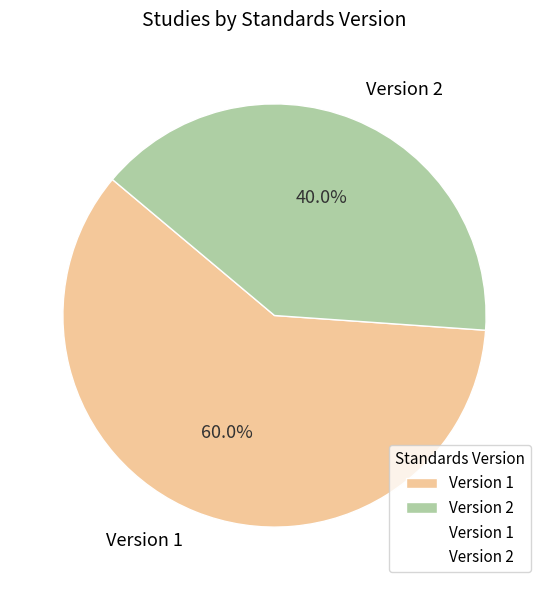

Do Version 1 and Version 2 together represent more than half of the pie?

Yes